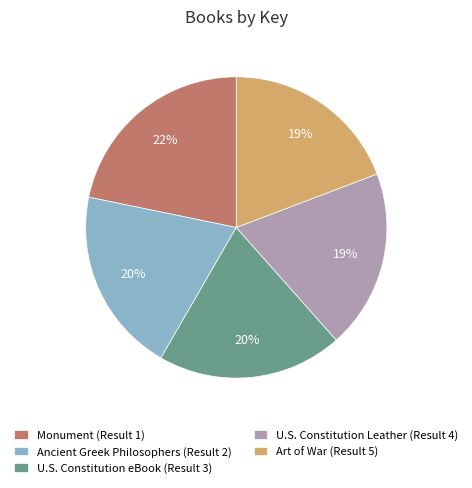

What is the largest slice in the pie chart?

Monument (Result 1)